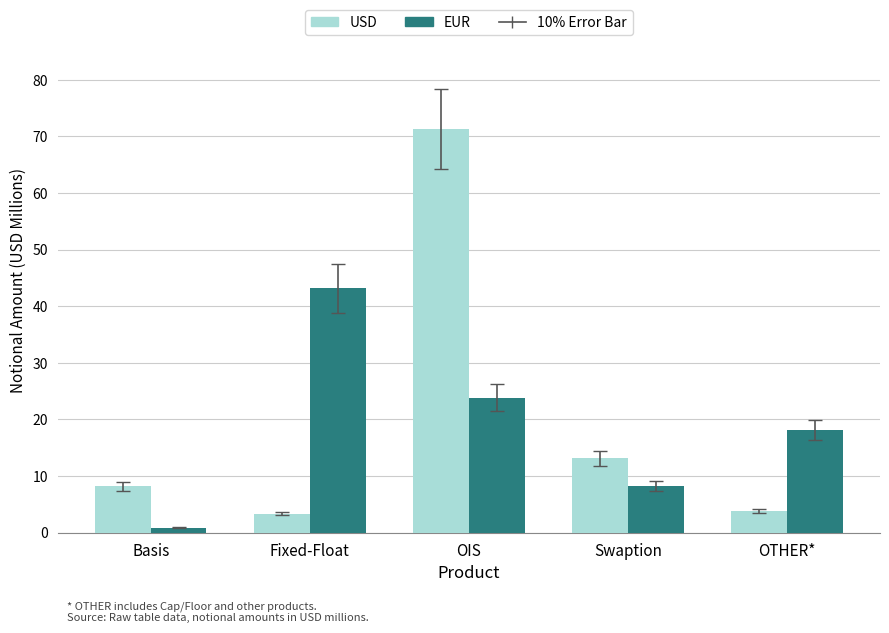

What is the average value of the EUR series?

18.9